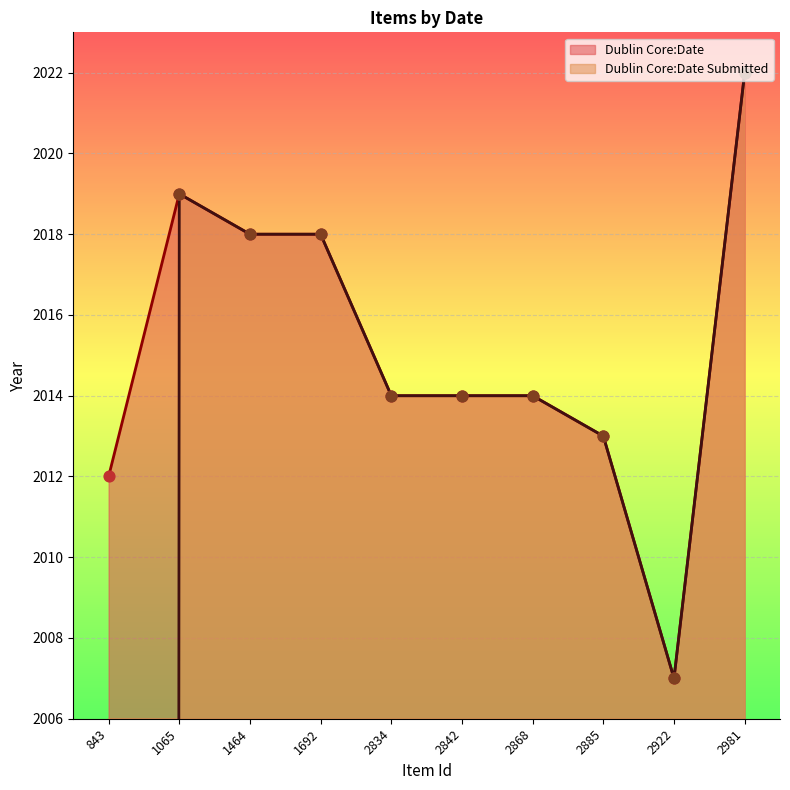

At how many categories does at least one series exceed 1442?

10